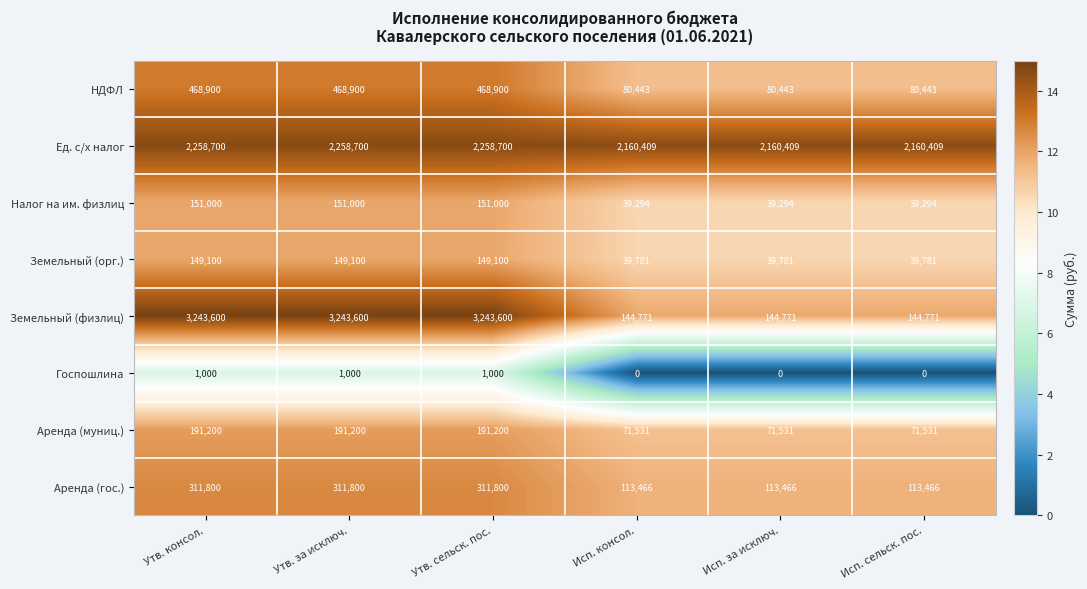

What is the total value across all series at Исп. сельск. пос.?

2649695